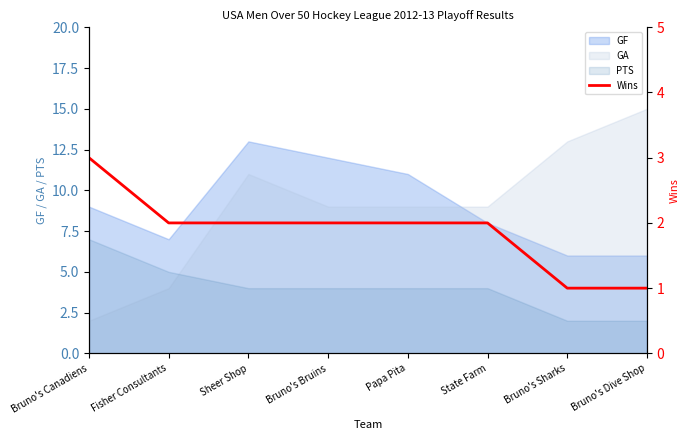

Does the chart have visible grid lines?

No